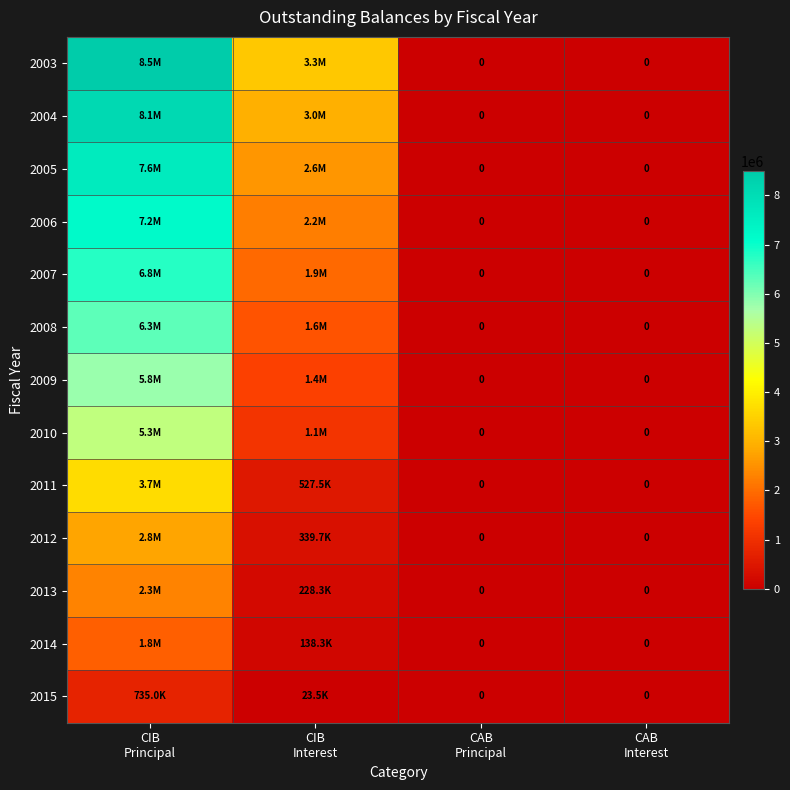

Between CAB
Interest and CAB
Principal, which is larger?

CAB
Interest